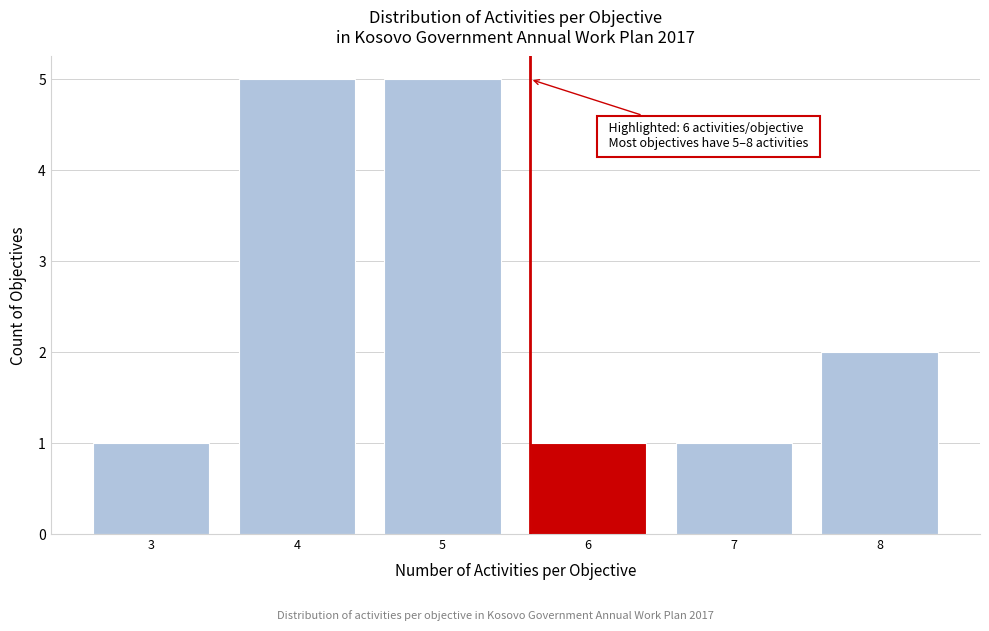

Reading left to right, extract all data points from this chart.

3=1	4=5	5=5	6=1	7=1	8=2